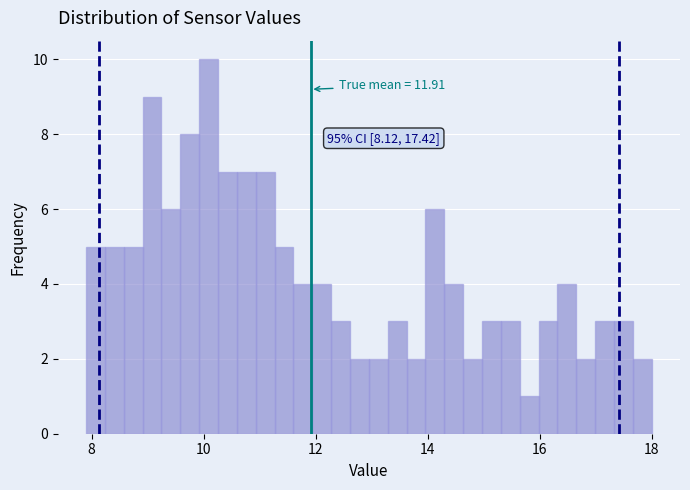

Read against the x-axis, roughly where is the centre of the tallest bar?

10.0